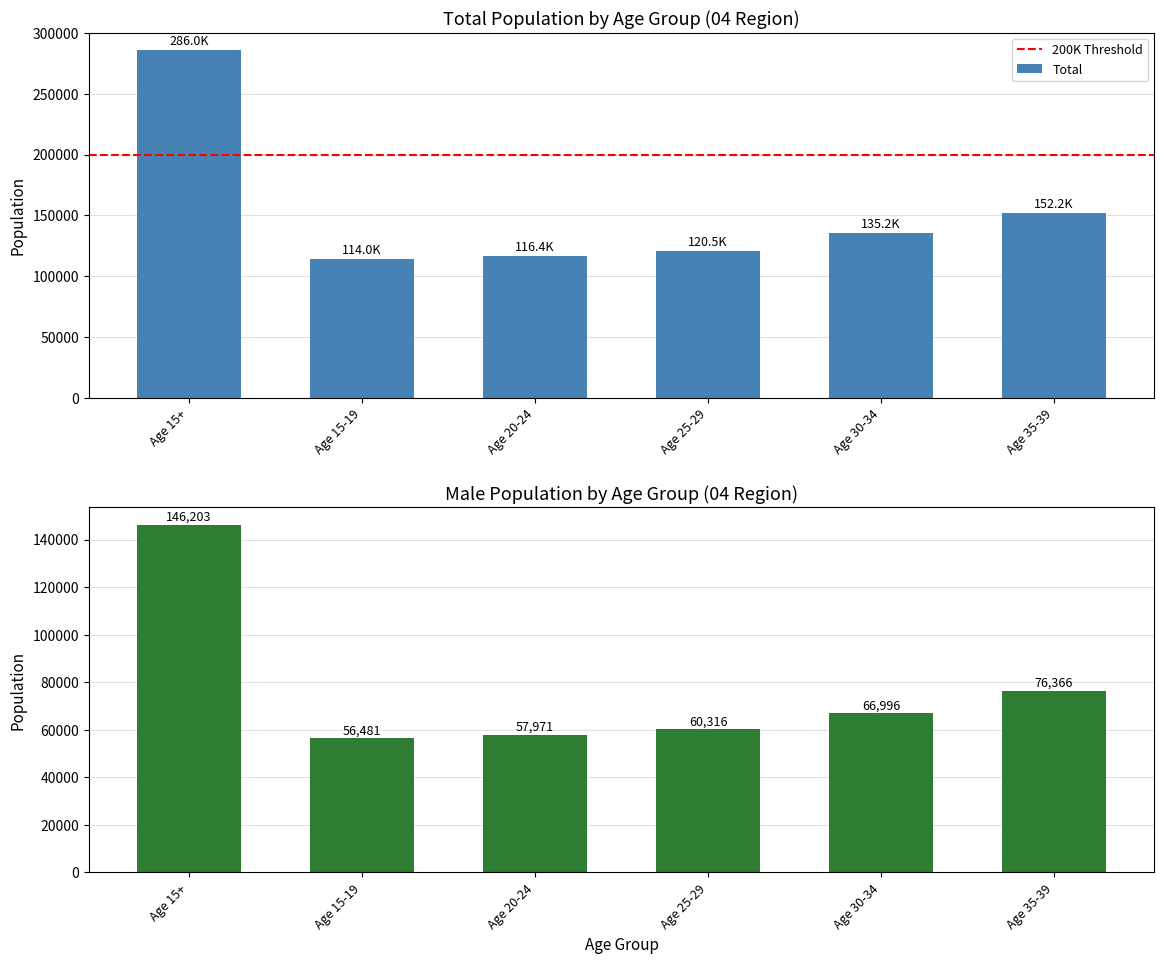

What is the greatest value displayed?

286003